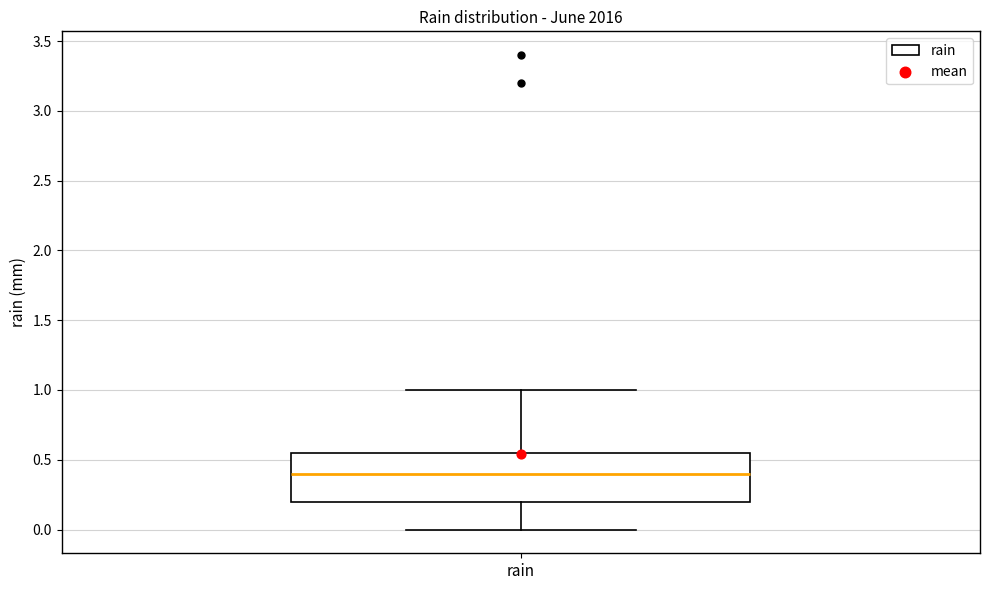

Read this box plot against the y-axis: the position of the median line, the range covered by the box, and the ends of both whiskers. The values are not printed on the chart, so give them approximately, as read against the axis.

median 0.40, box 0.20 to 0.55, whiskers 0.00 to 1.00